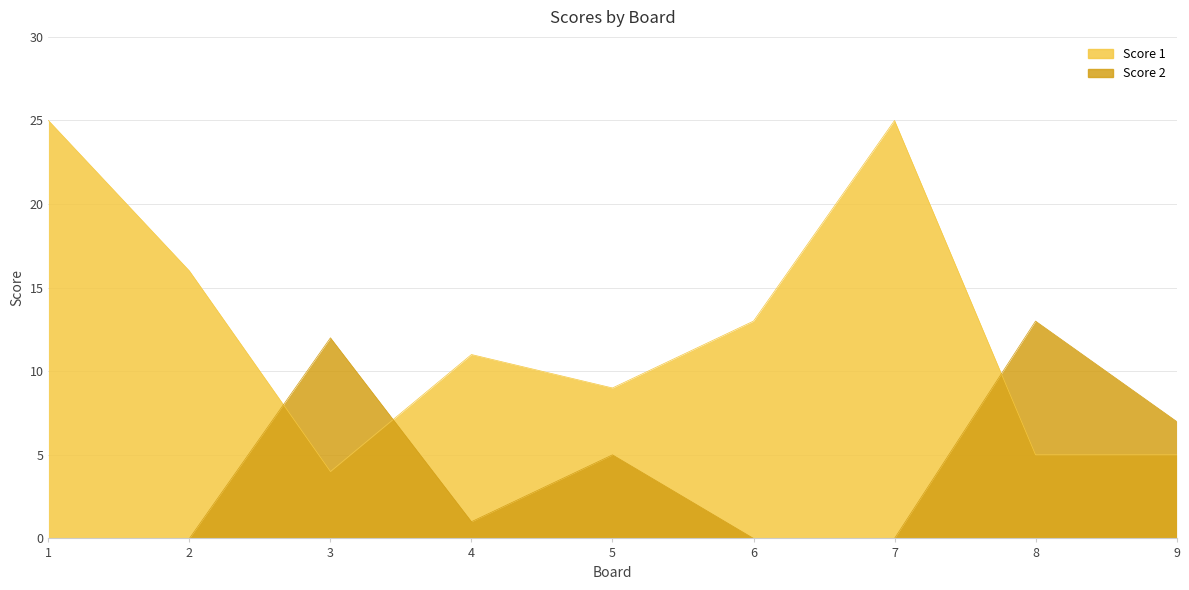

Reading left to right, list all the values displayed in this chart.

Score 1: 25	16	4	11	9	13	25	5	5
Score 2: 0	0	12	1	5	0	0	13	7